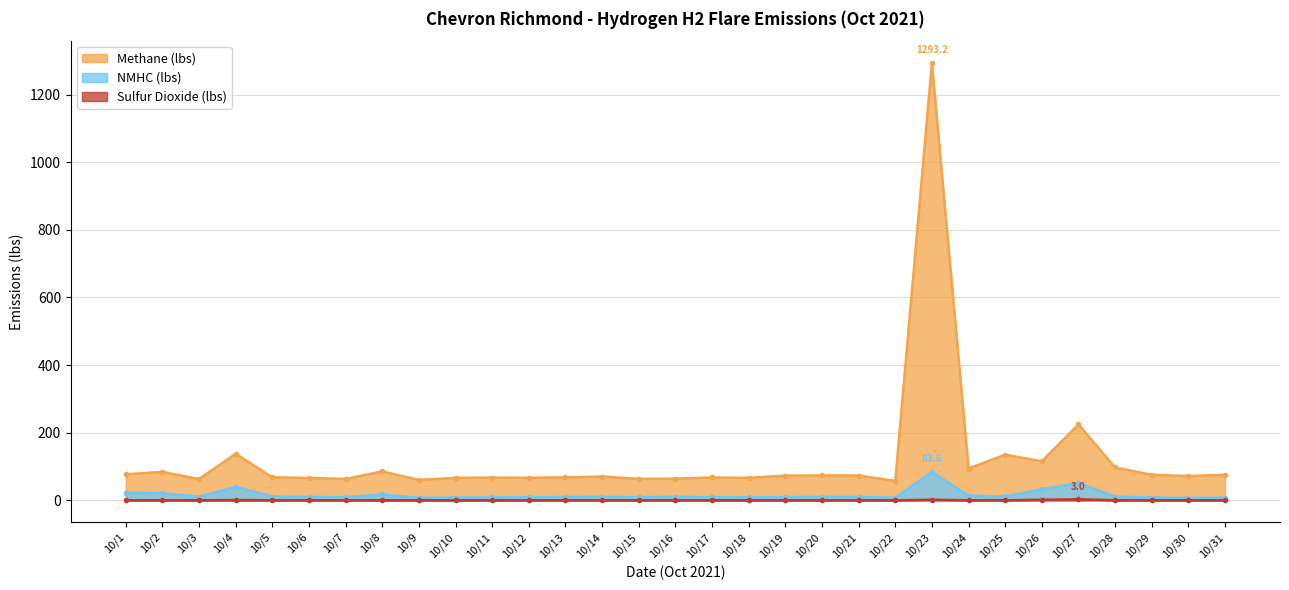

The Sulfur Dioxide (lbs) series shows 0.1 at 10/12. True or false?

False